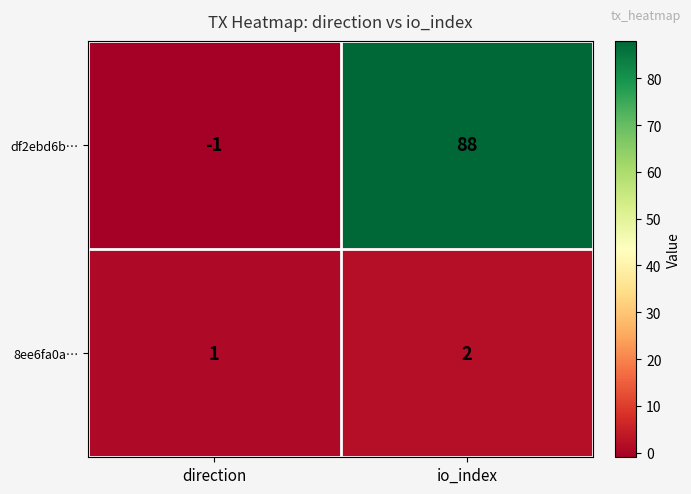

Reading right to left, what are all the values shown in this chart?

df2ebd6b…: 88	-1
8ee6fa0a…: 2	1